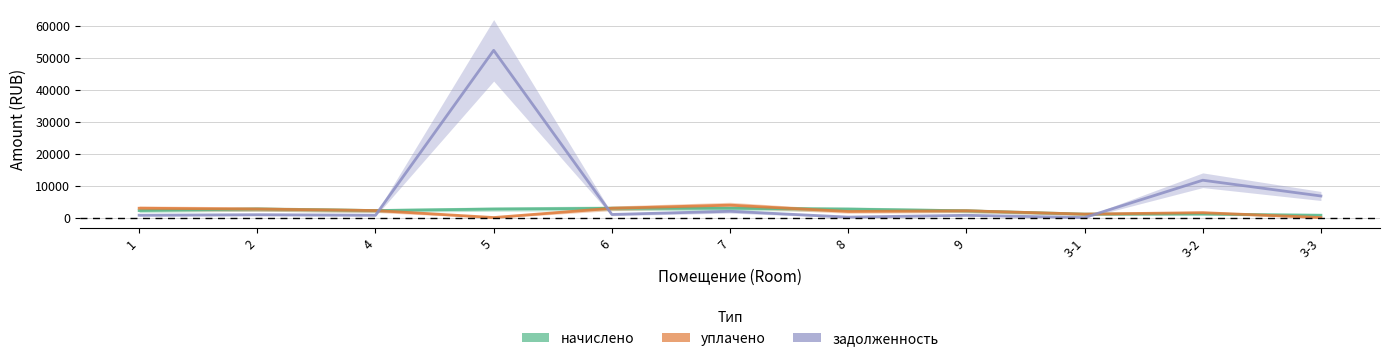

Is the value of уплачено at 3-2 greater than the value of начислено at 3-2?

Yes